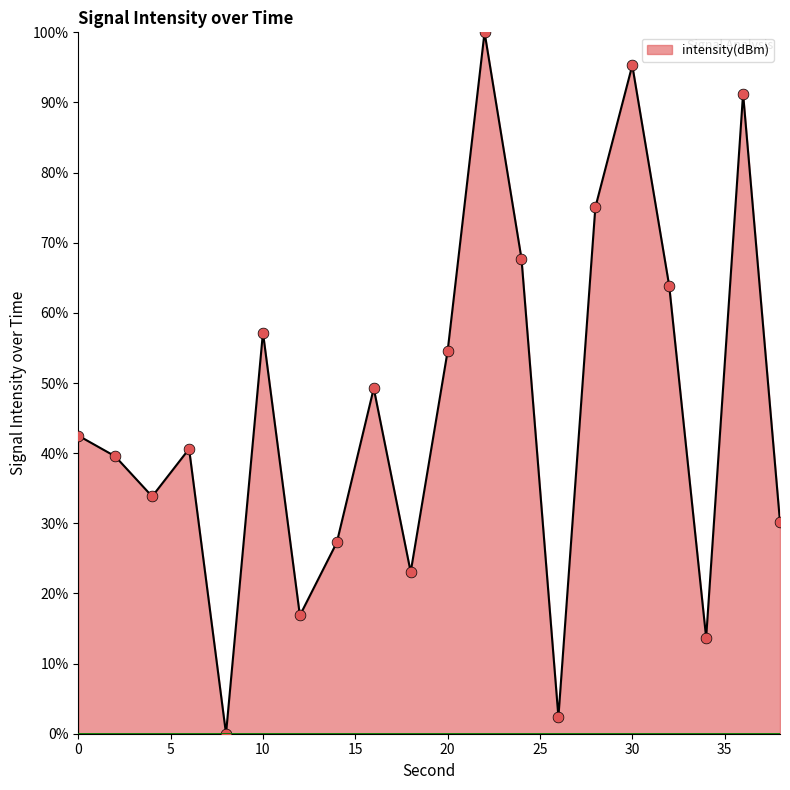

What is the maximum value shown in the chart?

100.0